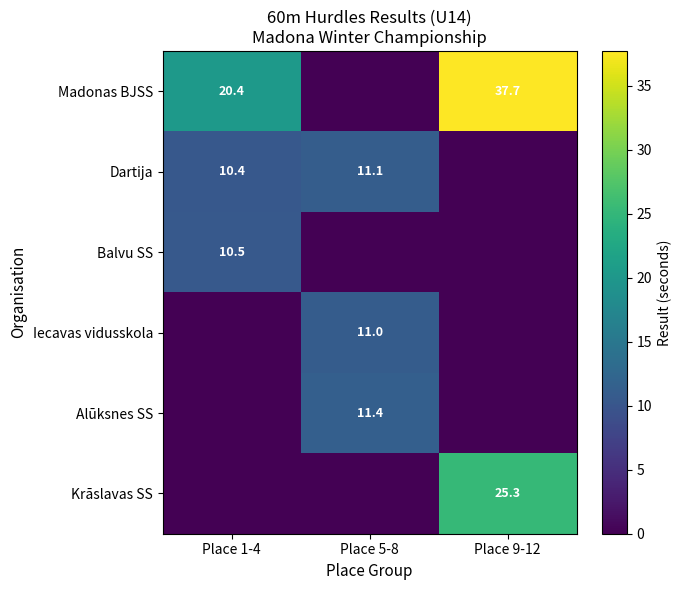

The Iecavas vidusskola series shows 11.0 at Place 5-8. True or false?

True